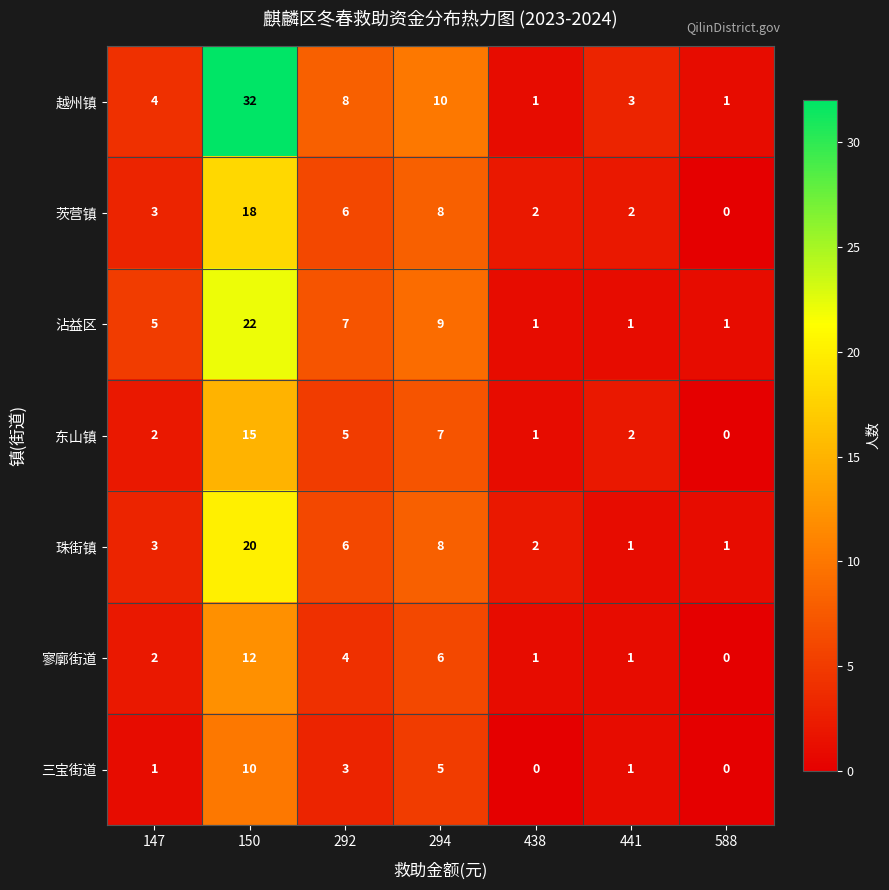

What is the difference between the highest and lowest values at 588?

1